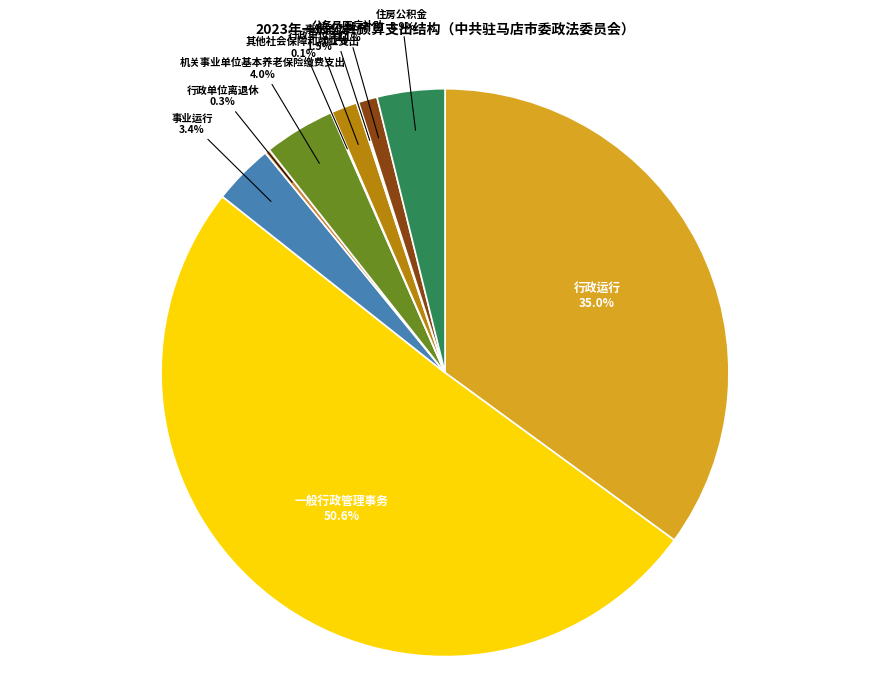

Between 机关事业单位基本养老保险缴费支出 and 公务员医疗补助, which is larger?

机关事业单位基本养老保险缴费支出